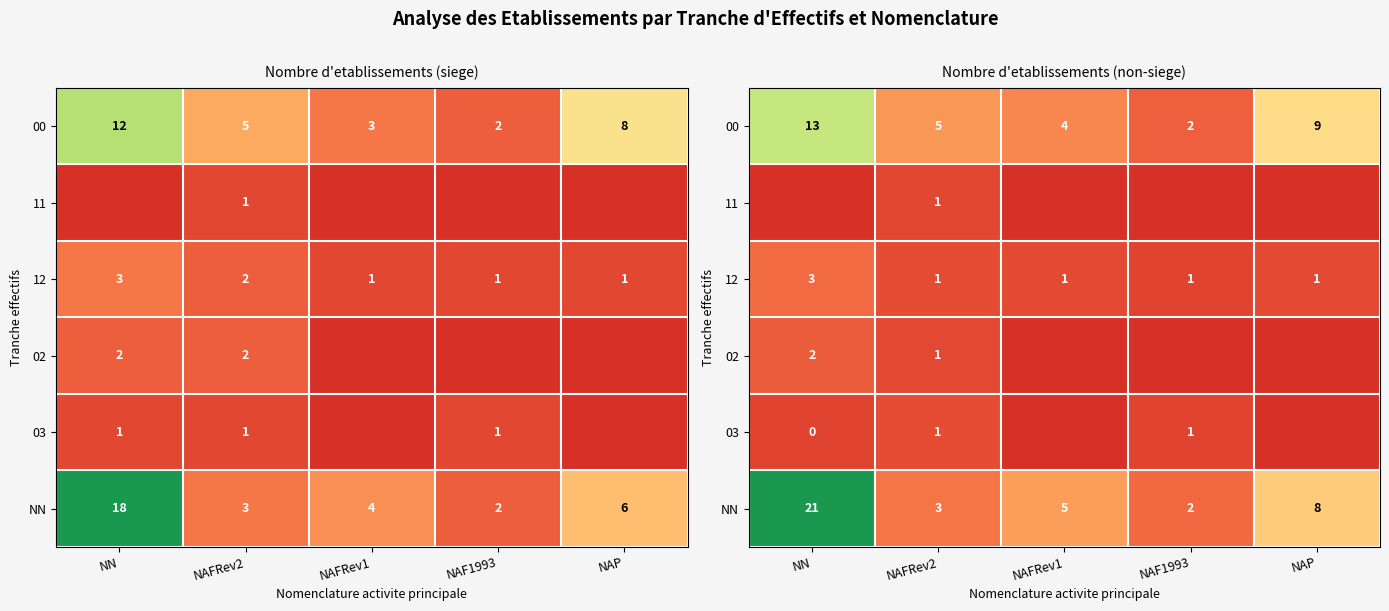

At which category is the sum across all series the highest?

NN